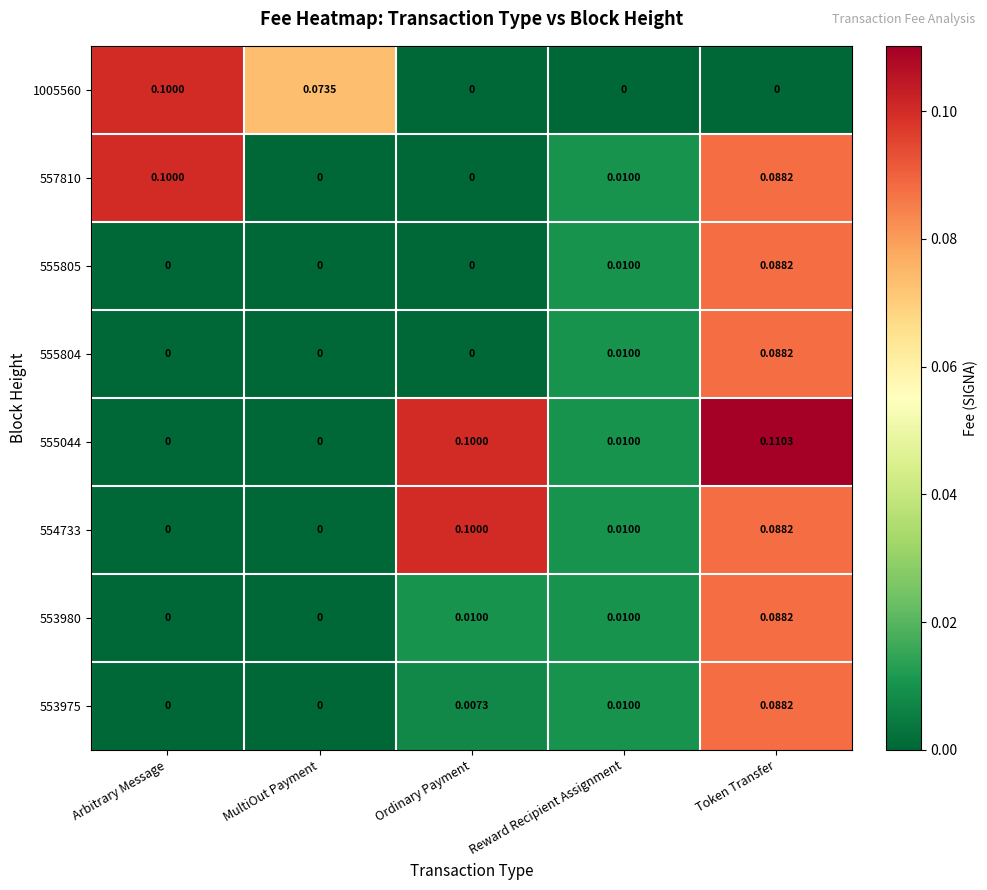

Is the value of 555805 at Reward Recipient Assignment greater than the value of 1005560 at Token Transfer?

Yes